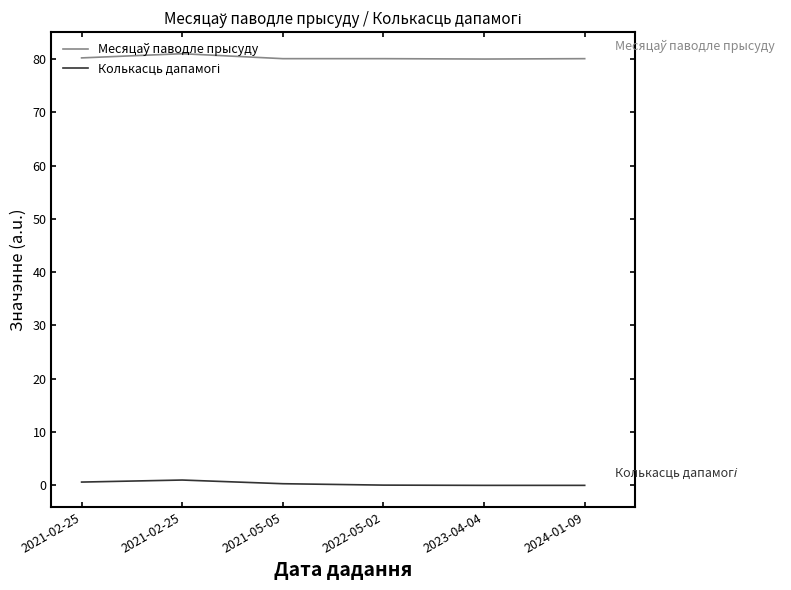

Does the chart display data point markers on the line(s)?

No